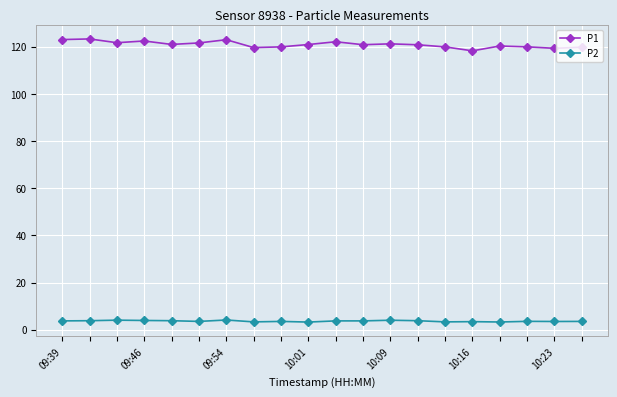

How many data points does each series have?

20